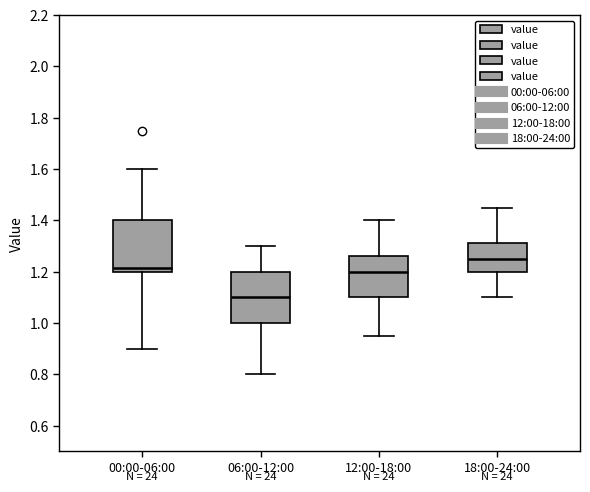

Where is the upper edge of the box for 06:00-12:00 on the y-axis? The values are not printed on the chart, so give them approximately, as read against the axis.

1.20